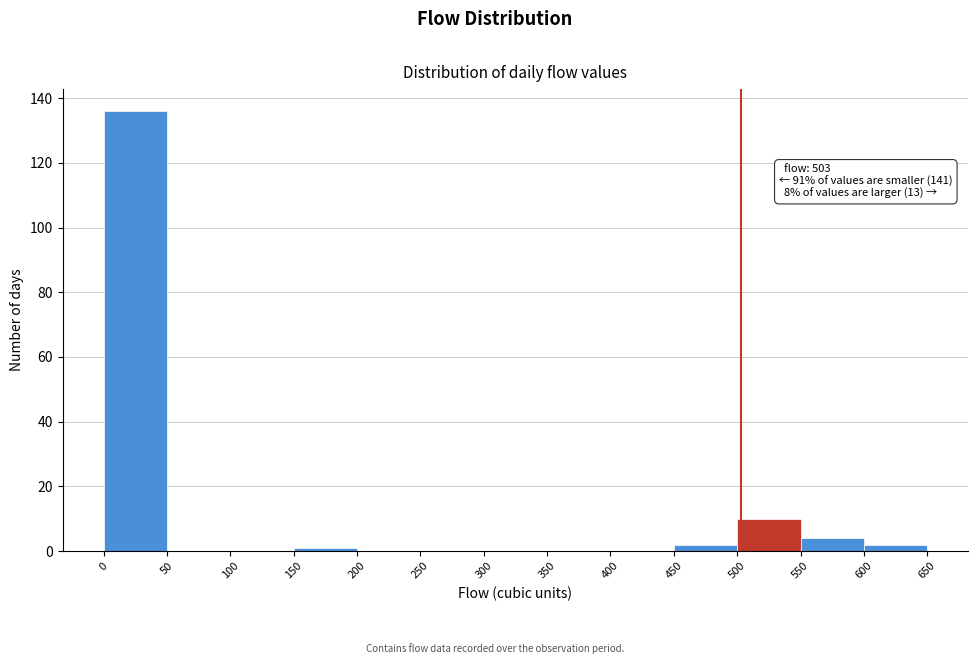

Over which range of the x-axis is the bar tallest?

0 to 50